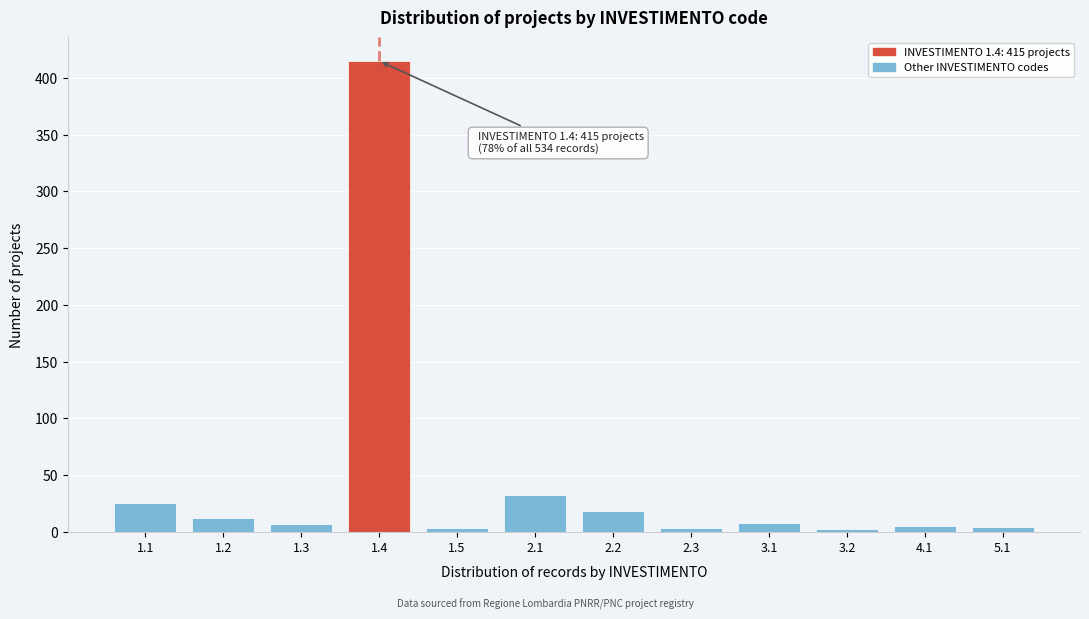

What is the difference between the maximum and second lowest values?

412